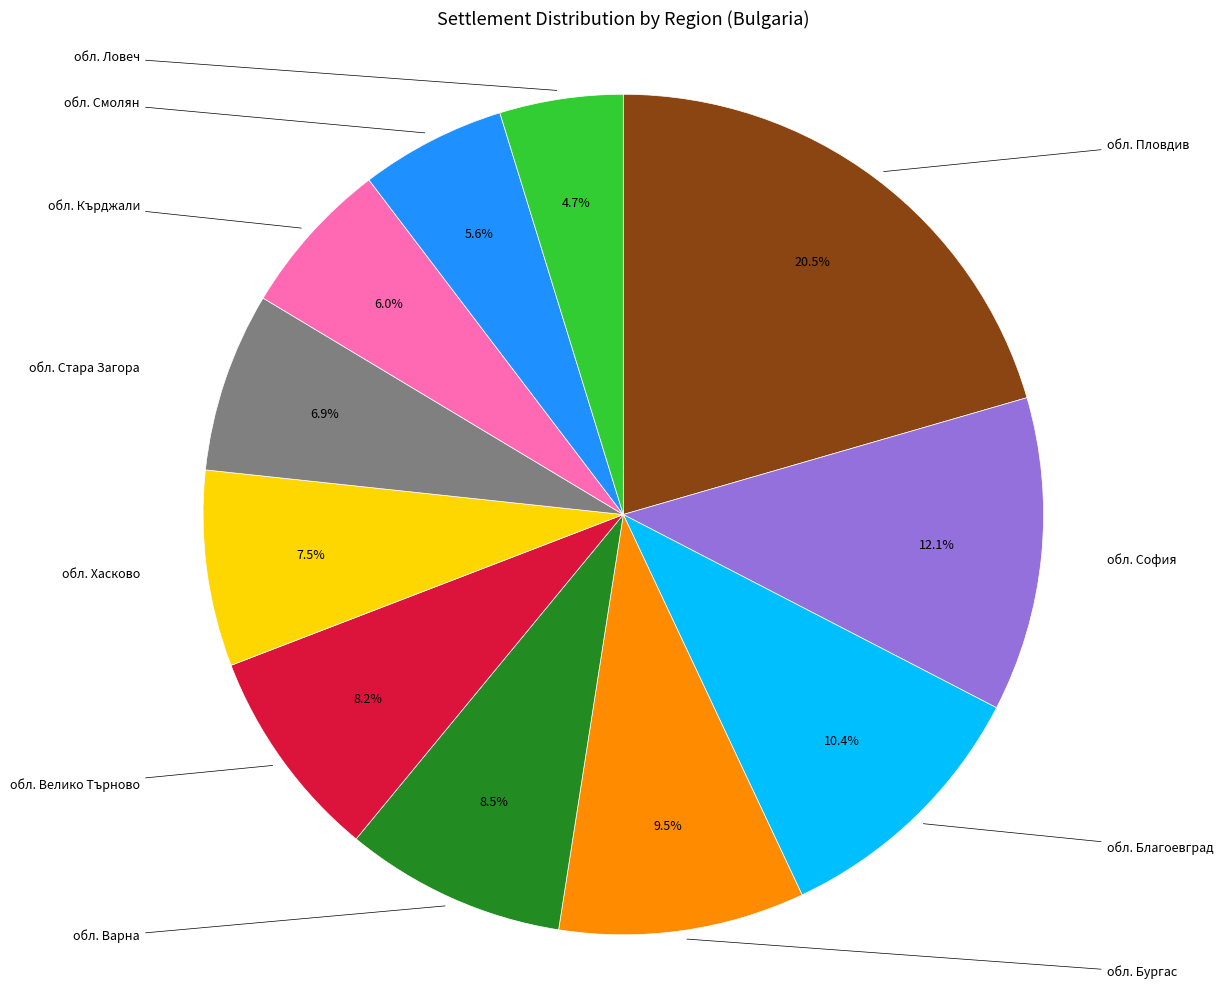

Between обл. Стара Загора and обл. Смолян, which is larger?

обл. Стара Загора